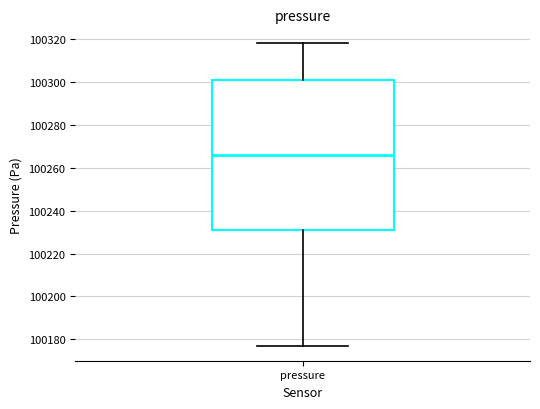

Read this box plot against the y-axis: the position of the median line, the range covered by the box, and the ends of both whiskers. The values are not printed on the chart, so give them approximately, as read against the axis.

median 100266, box 100230 to 100300, whiskers 100178 to 100318